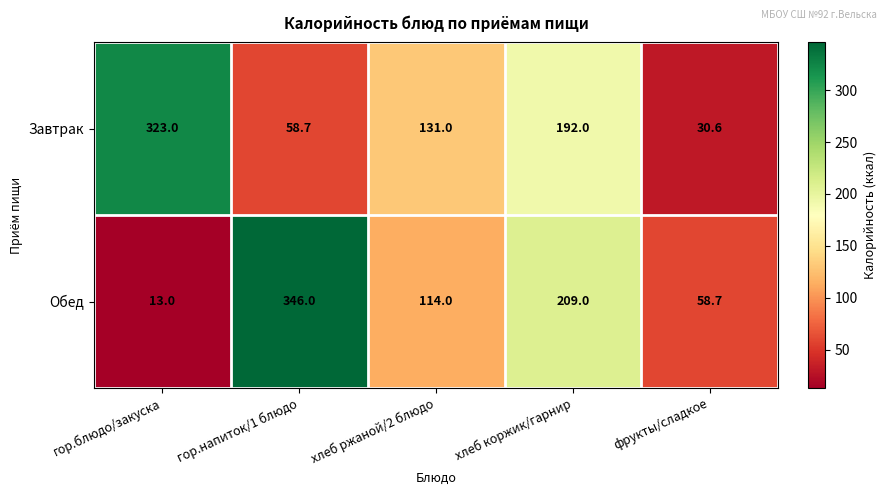

At which label does Завтрак first exceed 131?

гор.блюдо/закуска